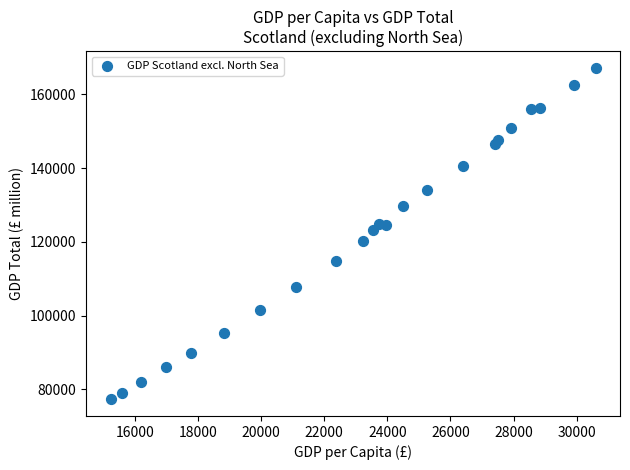

What is the range of Y values (max minus min)?

89901.4